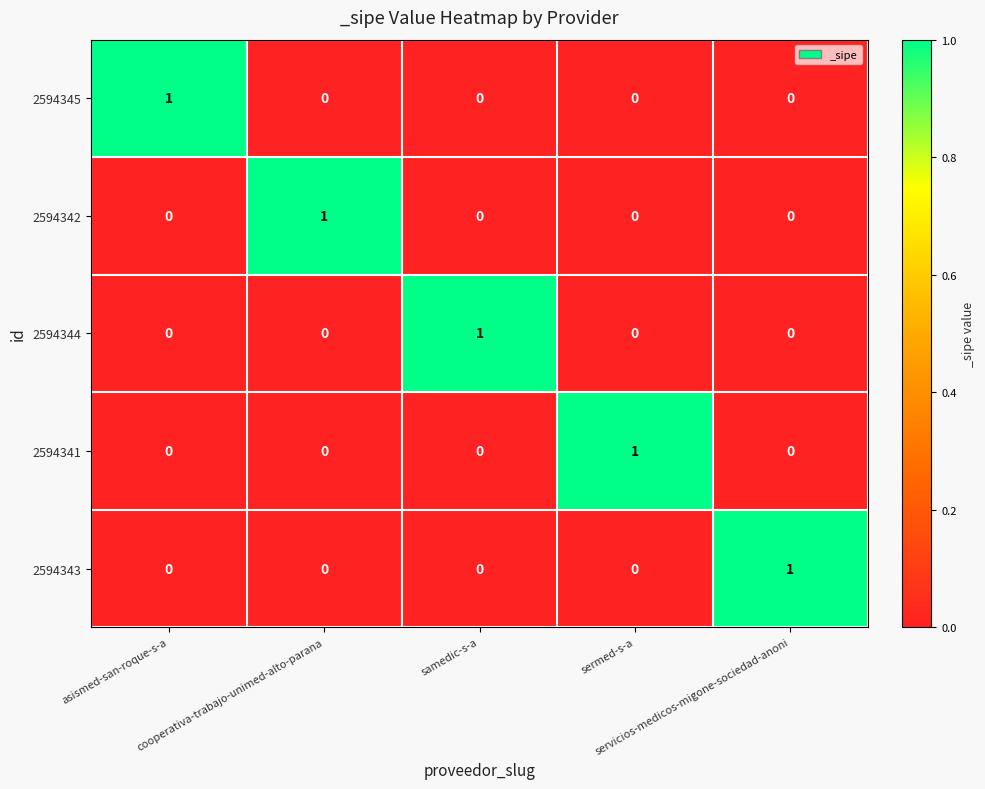

Count the 2594345 values in the range 0 to 1.

5